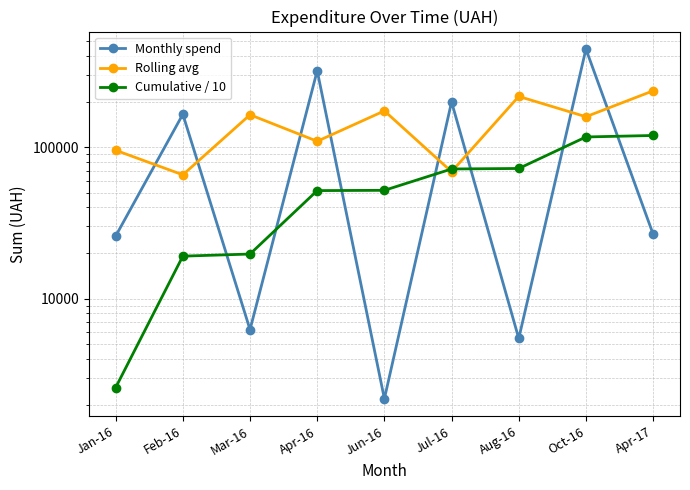

How many times do Monthly spend and Rolling avg cross each other?

8